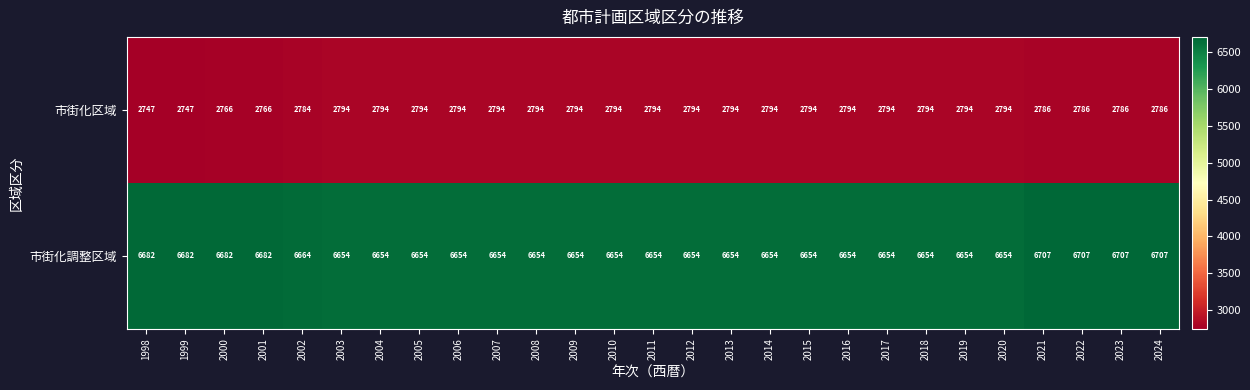

Between 2015 and 2021, which series saw the biggest shift?

市街化調整区域